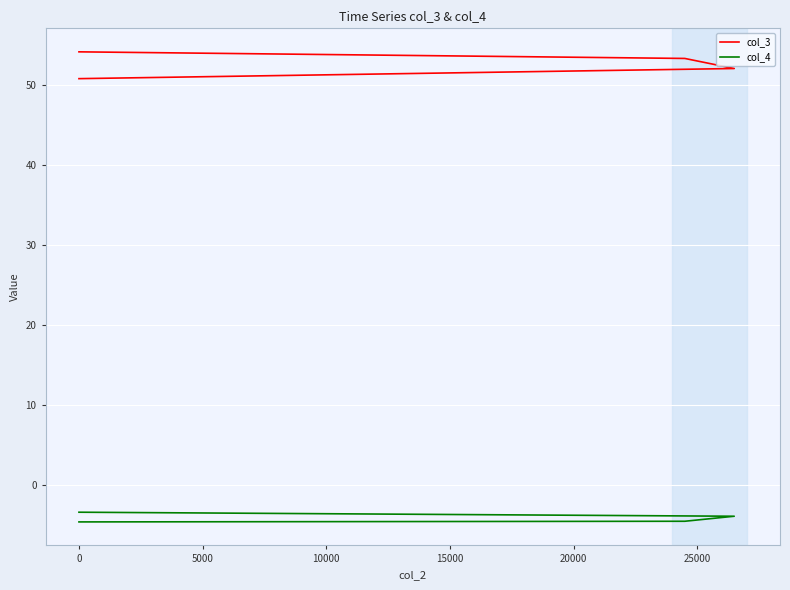

Which series has the largest total across all categories?

col_3